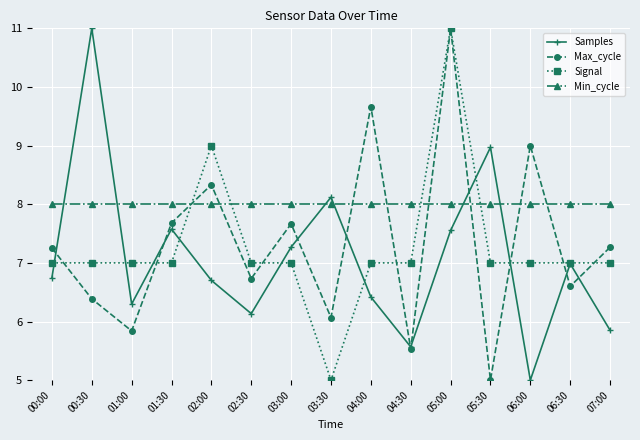

Which series has the largest total across all categories?

Min_cycle